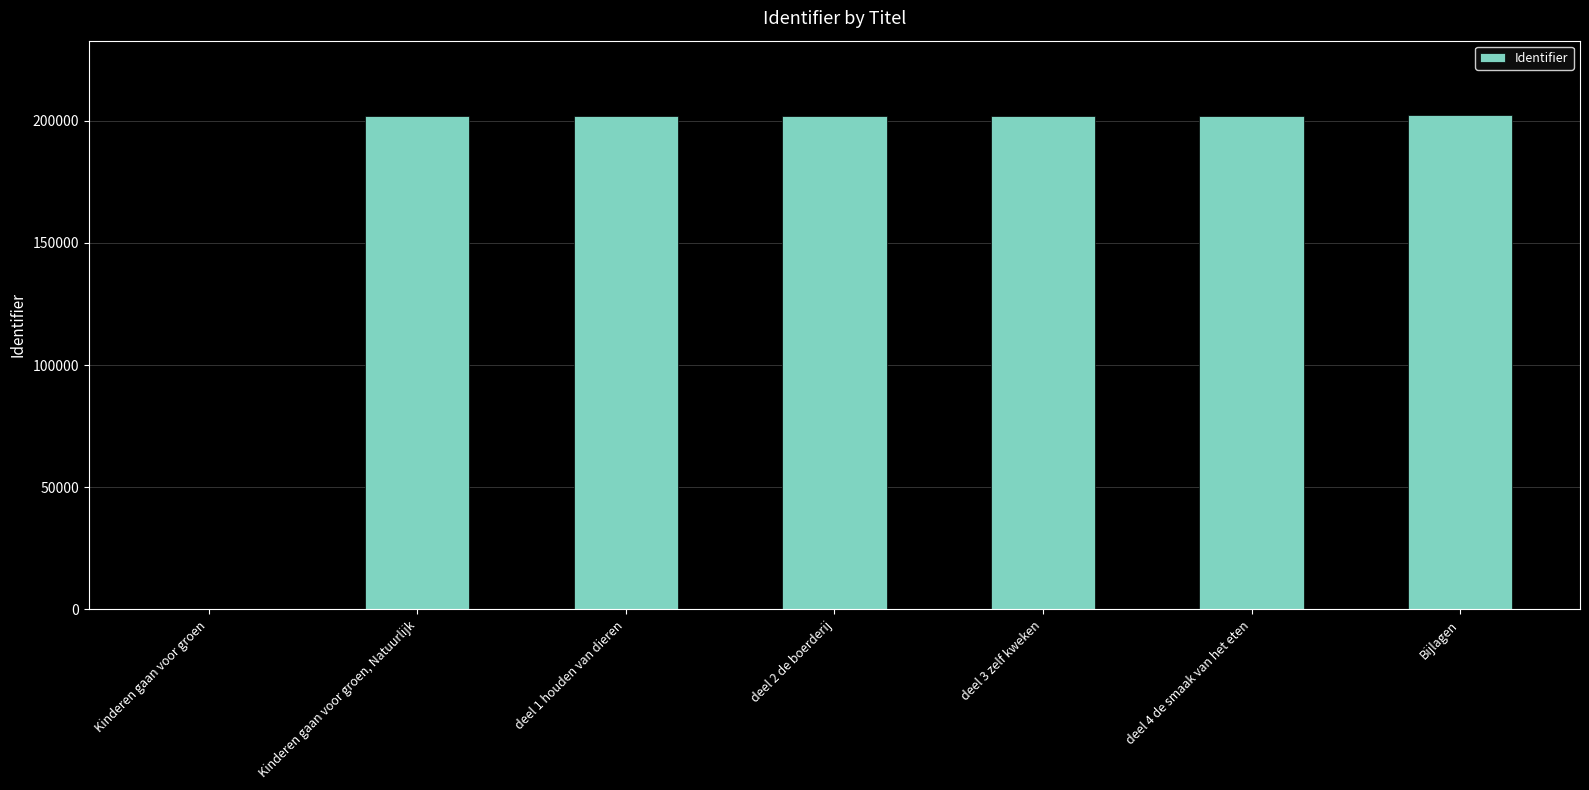

Does the chart contain stacked bars?

No